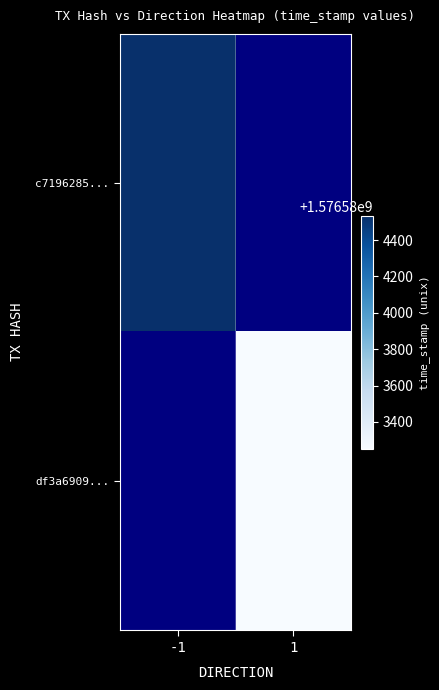

Between direction and time_stamp, which is larger?

time_stamp